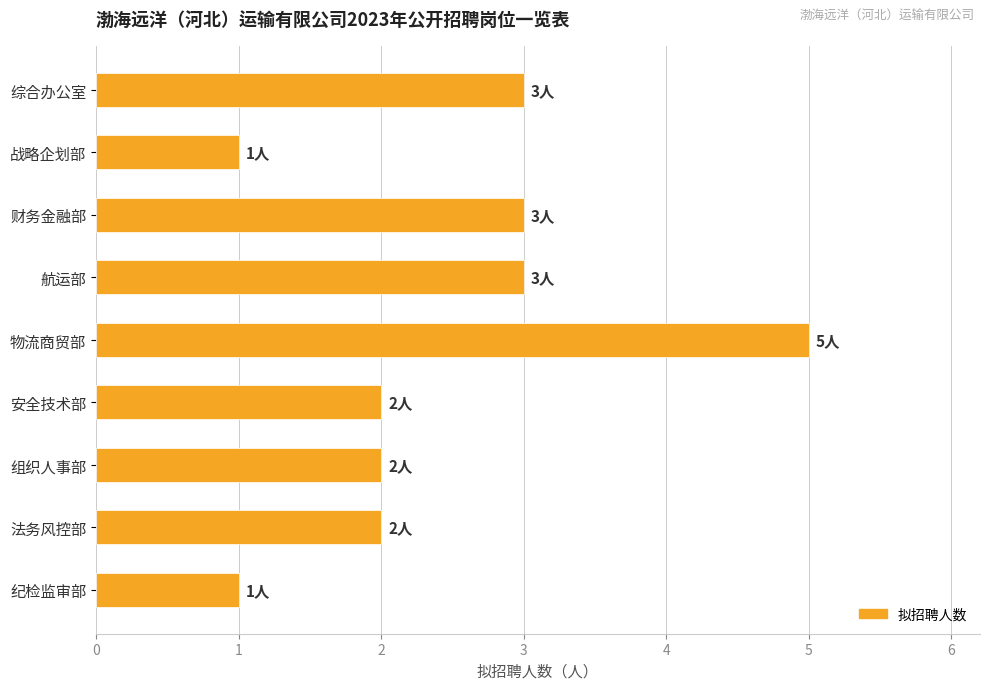

What position from the top is 战略企划部?

2